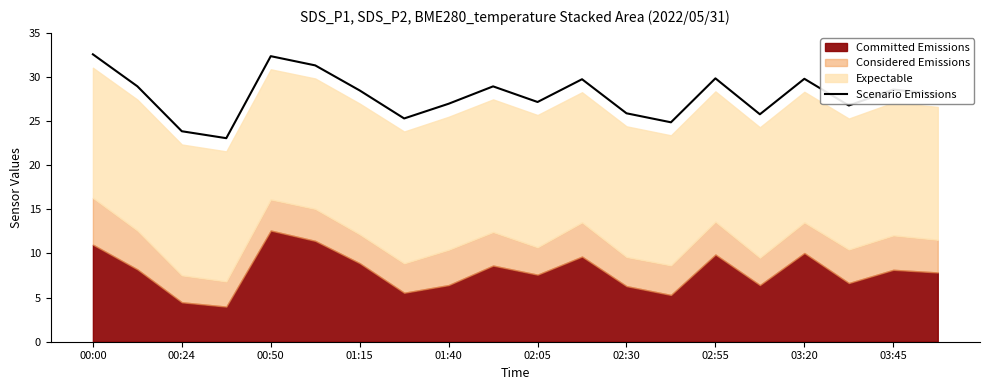

The Scenario Emissions series shows 29.8 at 03:20. True or false?

True